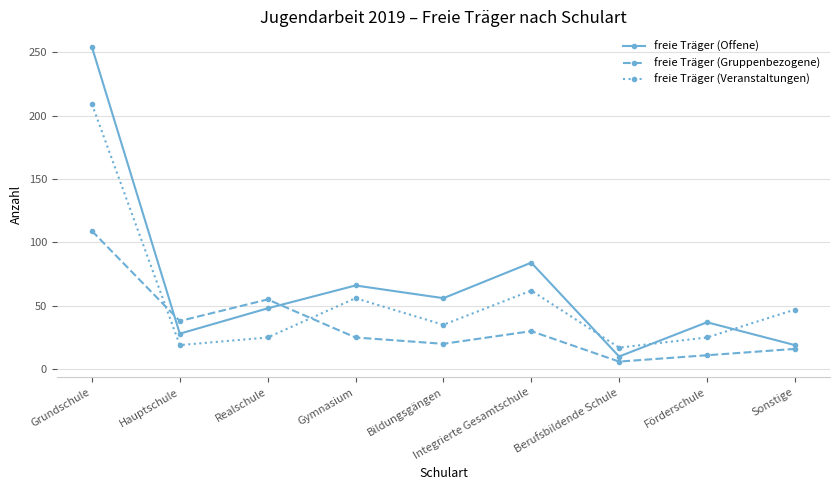

At which label does freie Träger (Offene) first exceed 48?

Grundschule